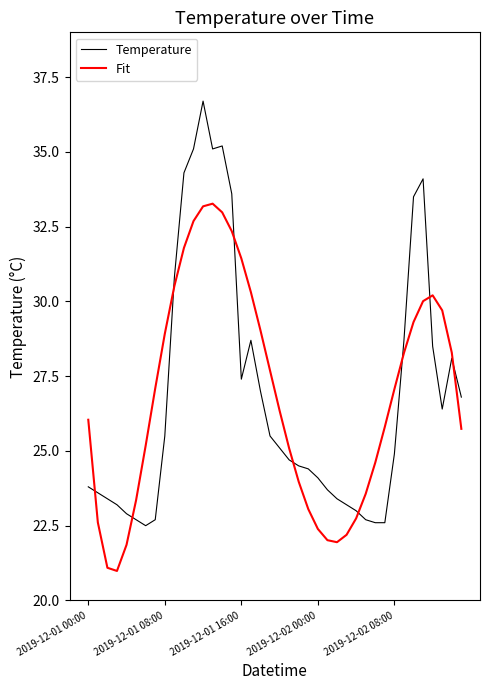

Rank the series by their maximum value, from lowest to highest.

Fit, Temperature